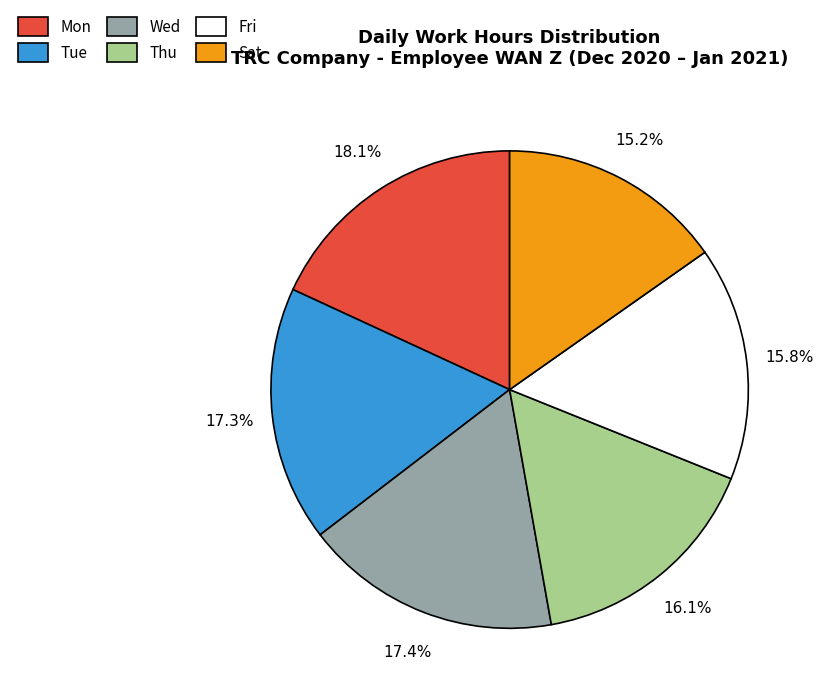

Which category has the biggest portion of the pie?

Mon